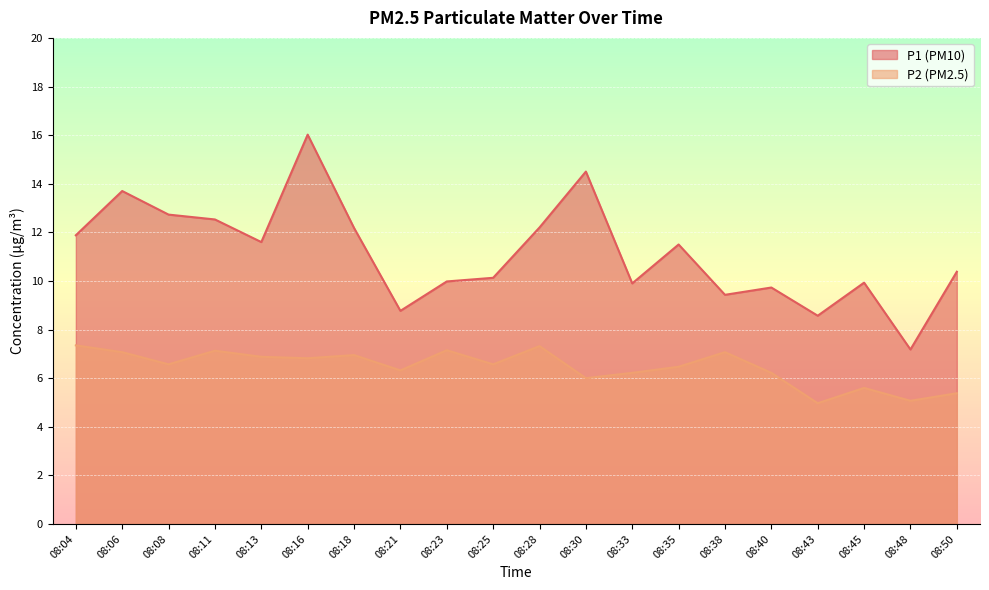

Reading left to right, transcribe all the data shown in this chart.

P1: 11.9	13.7	12.7	12.5	11.6	16.0	12.2	8.8	10.0	10.1	12.2	14.5	9.9	11.5	9.4	9.7	8.6	9.9	7.2	10.4
P2: 7.3	7.1	6.6	7.1	6.9	6.8	7.0	6.3	7.2	6.6	7.3	6.0	6.2	6.5	7.1	6.2	5.0	5.6	5.1	5.4